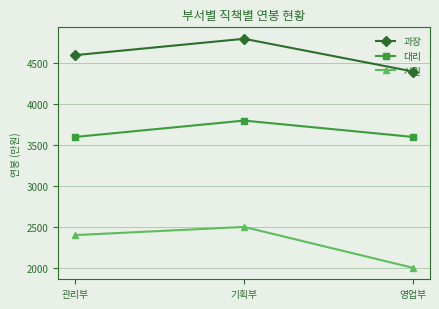

At which category is the sum across all series the highest?

기획부